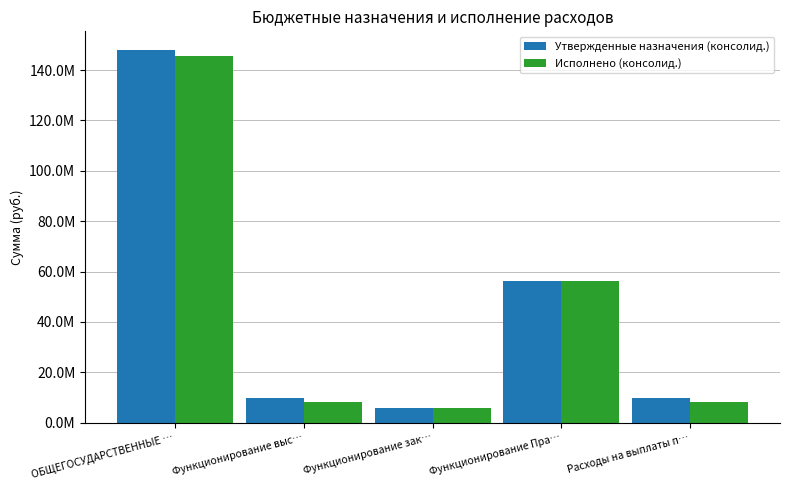

Which series has the widest spread of values?

Утвержденные назначения (консолид.)